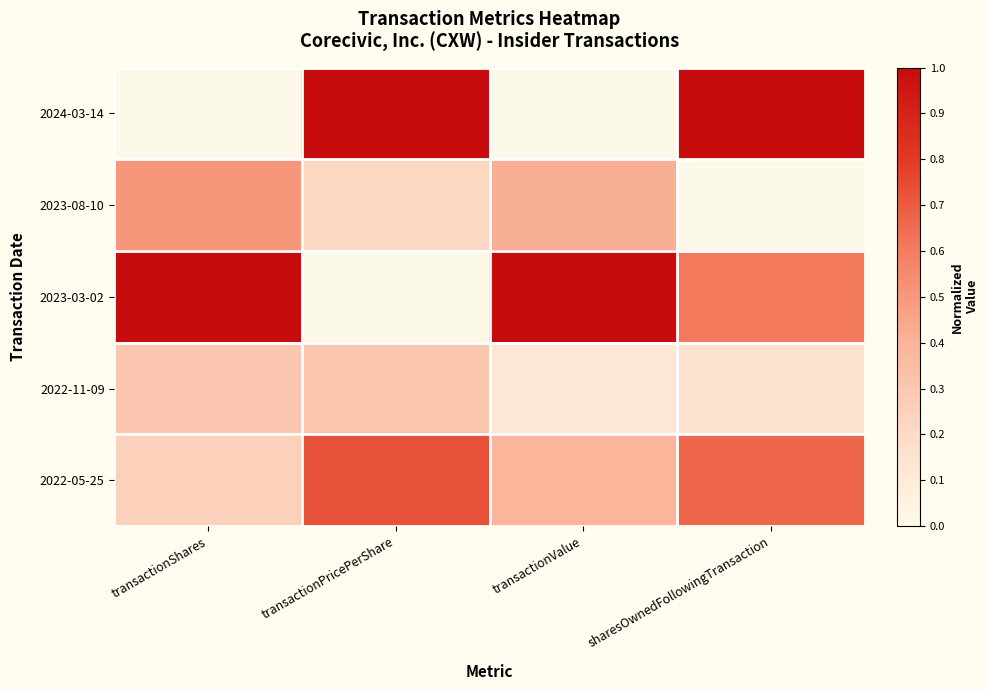

List the series in order of their peak value, highest first.

2024-03-14, 2023-03-02, 2022-05-25, 2023-08-10, 2022-11-09